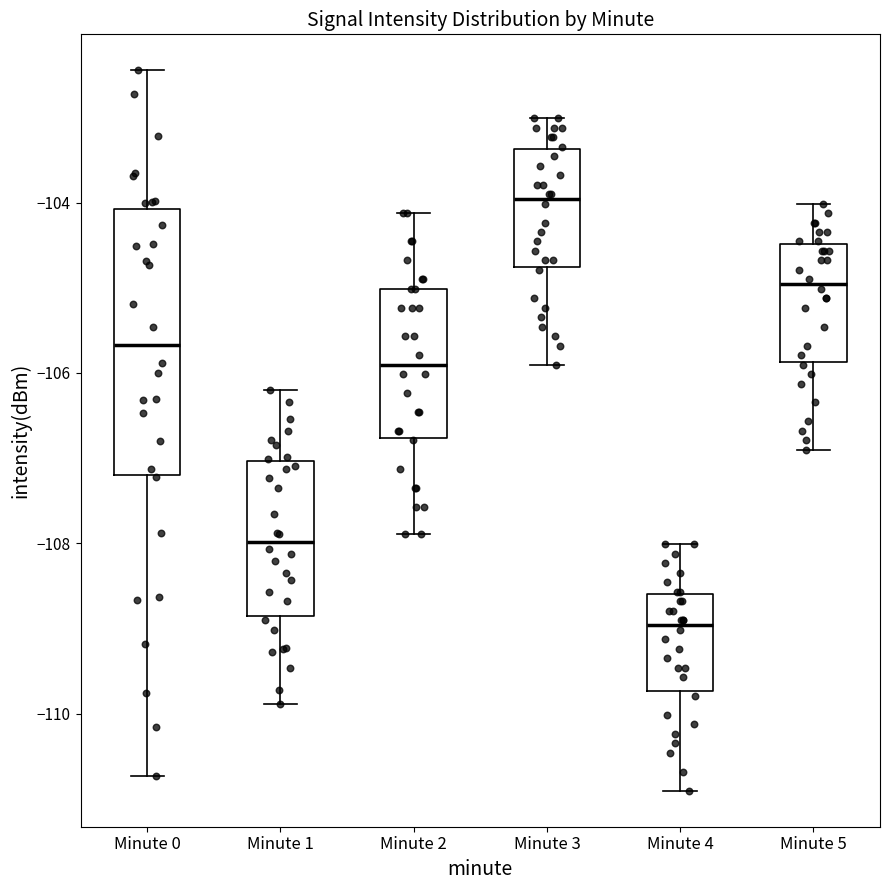

Reading left to right, read every box against the y-axis: the position of its median line, the range the box covers, and the ends of its whiskers. The values are not printed on the chart, so give them approximately, as read against the axis.

Minute 0: median -105.6, box -107.2 to -104.0, whiskers -110.8 to -102.4
Minute 1: median -108.0, box -108.8 to -107.0, whiskers -109.8 to -106.2
Minute 2: median -106.0, box -106.8 to -105.0, whiskers -107.8 to -104.2
Minute 3: median -104.0, box -104.8 to -103.4, whiskers -106.0 to -103.0
Minute 4: median -109.0, box -109.8 to -108.6, whiskers -111.0 to -108.0
Minute 5: median -105.0, box -105.8 to -104.4, whiskers -107.0 to -104.0